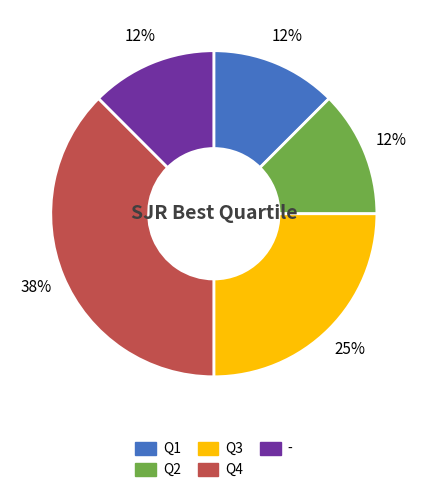

What is the largest slice in the pie chart?

Q4